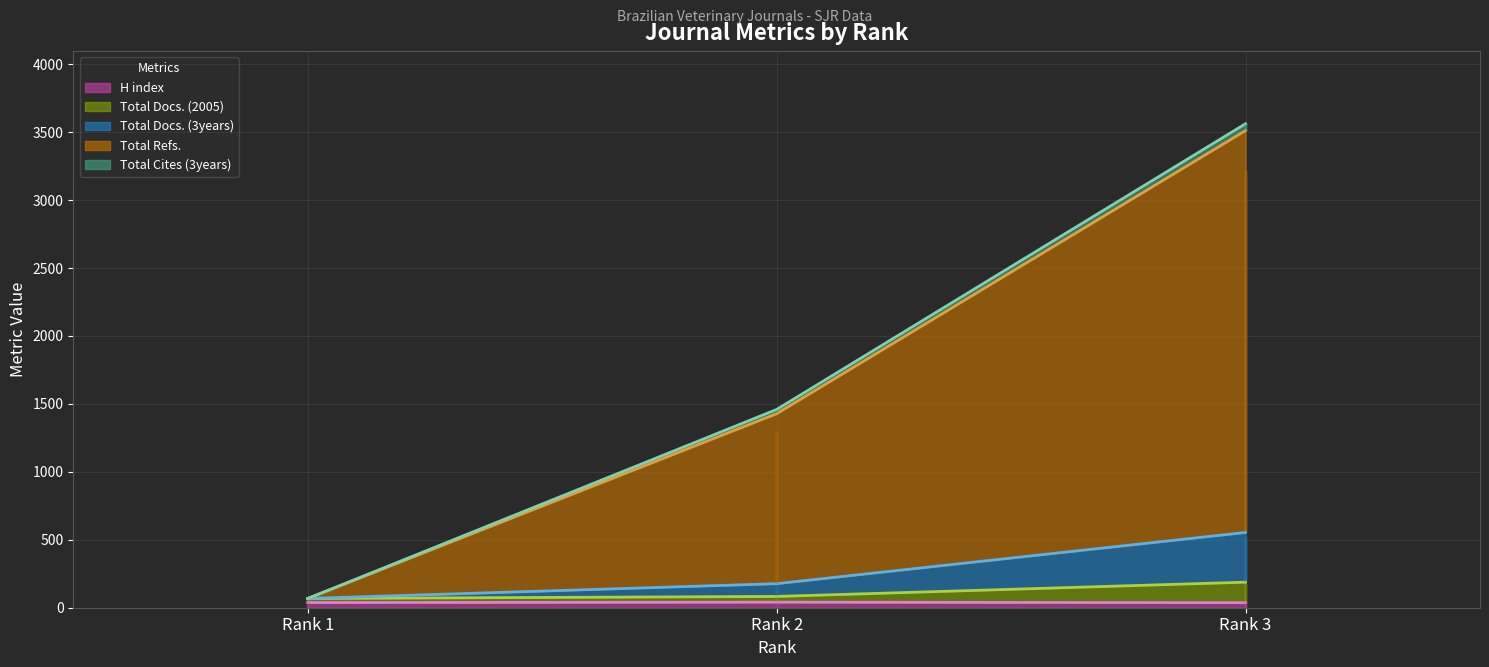

Is it true that Total Docs. (2005) equals 45 at Rank 3?

False